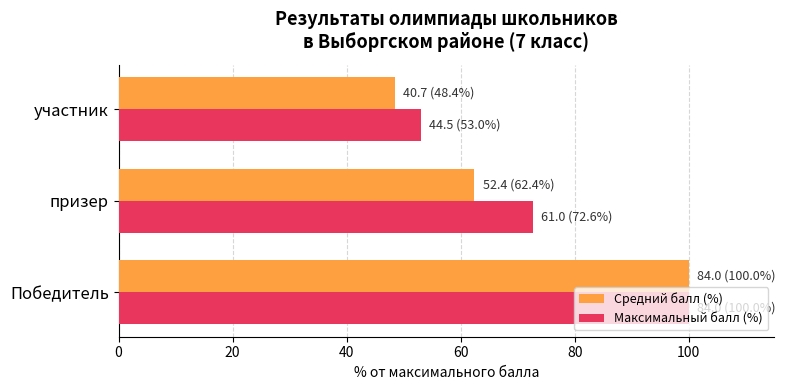

The Средний балл (%) series shows 100.0 at Победитель. True or false?

True